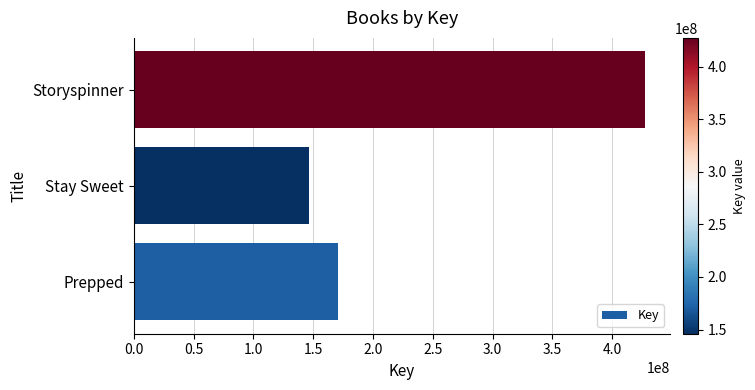

Where is the data nearest to the value 286634904?

Prepped